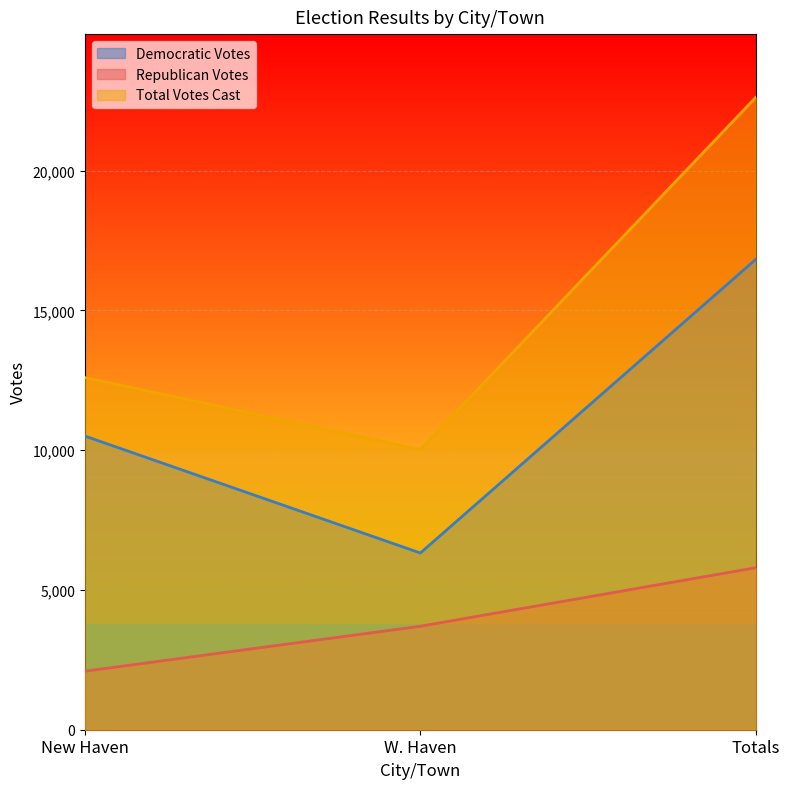

Between Totals and W. Haven, which is larger?

Totals